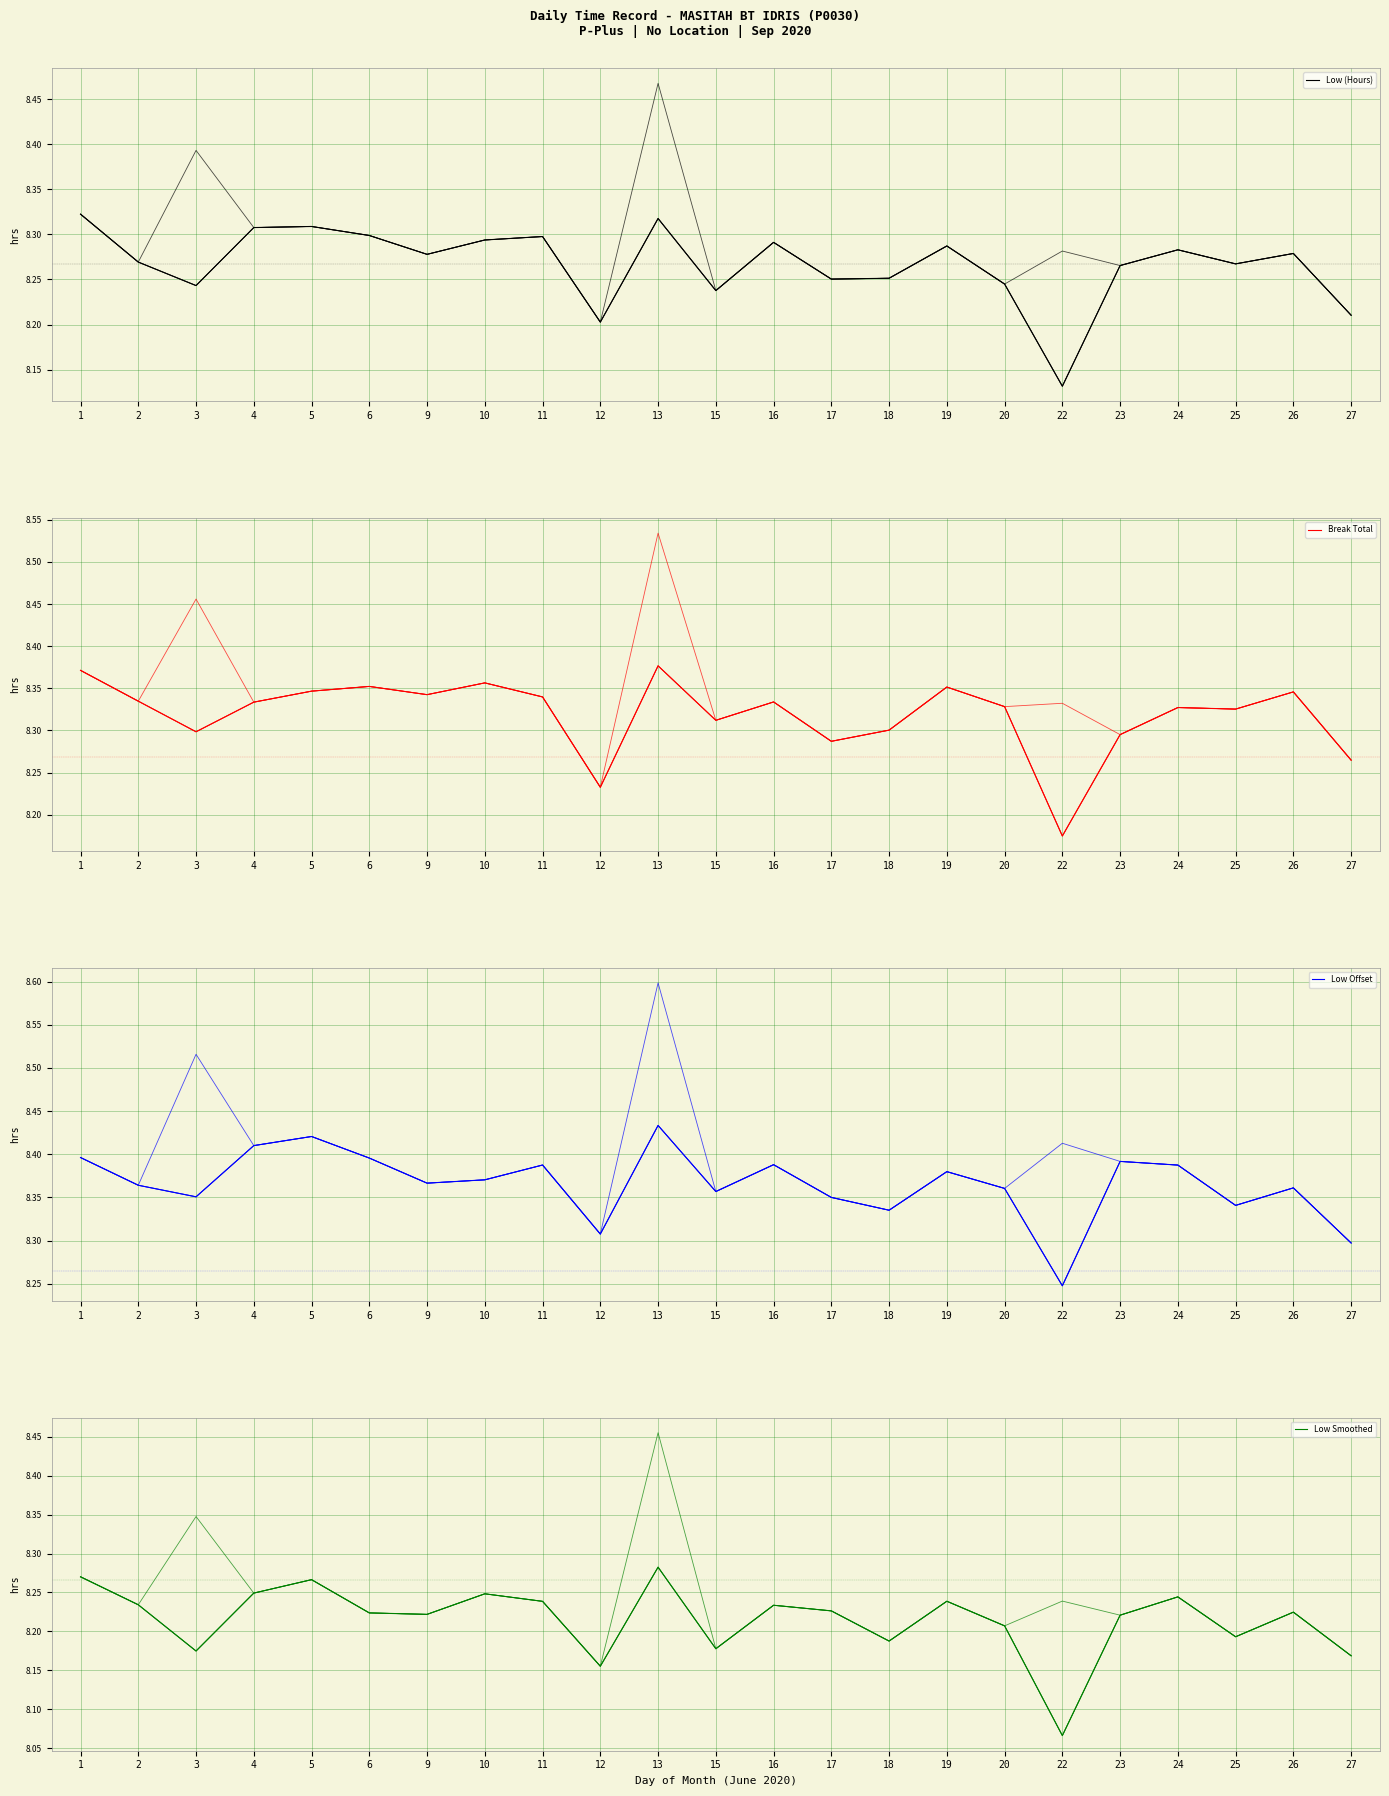

What is the minimum value for Low Offset?

8.2